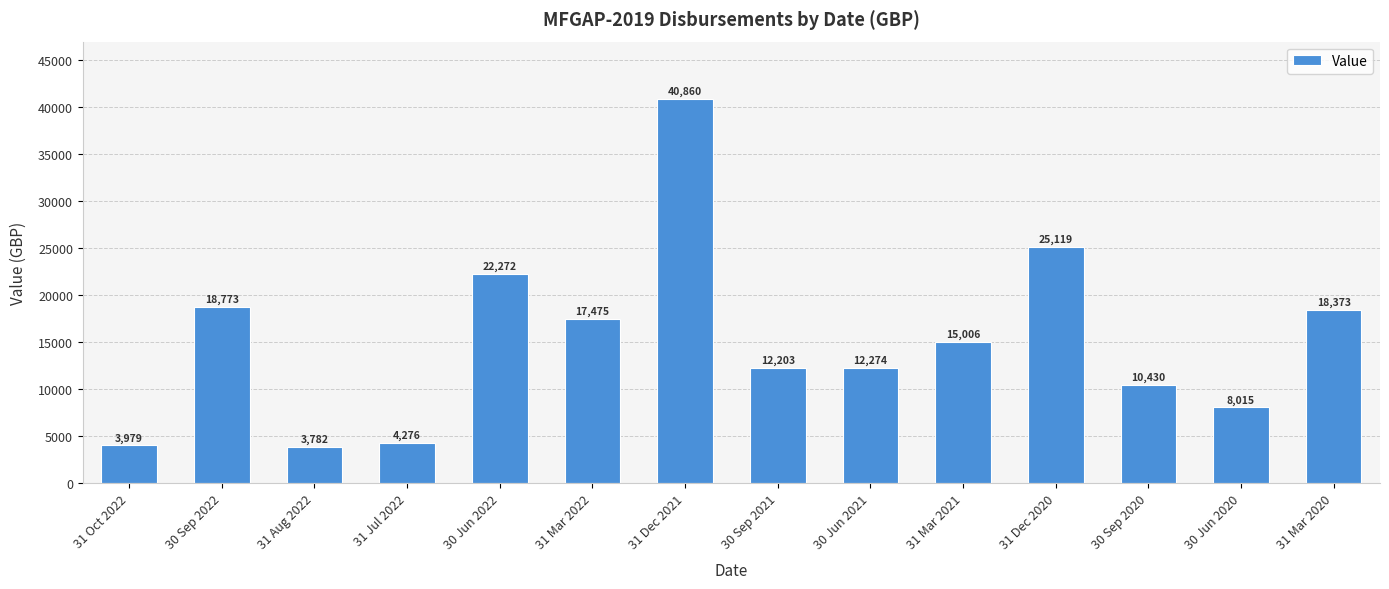

Where does the data first go above 15005?

30 Sep 2022